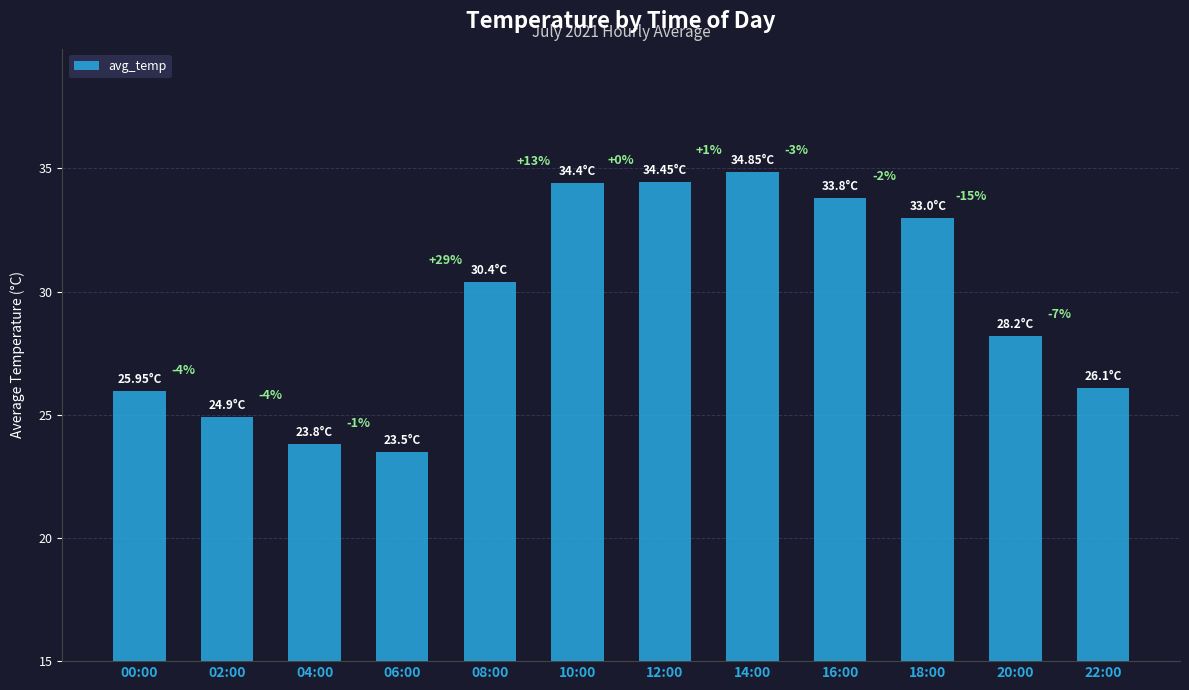

How many bars are there in total?

12